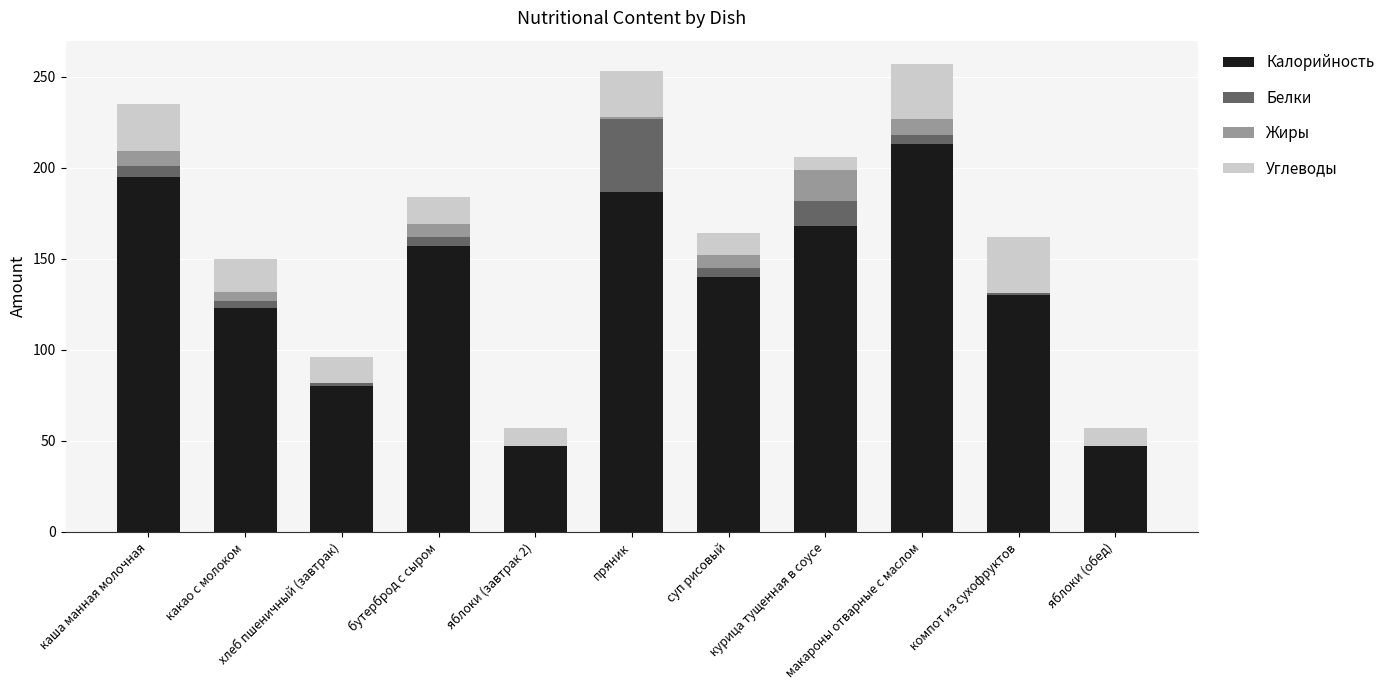

What are all the series names shown in the legend?

Калорийность, Белки, Жиры, Углеводы